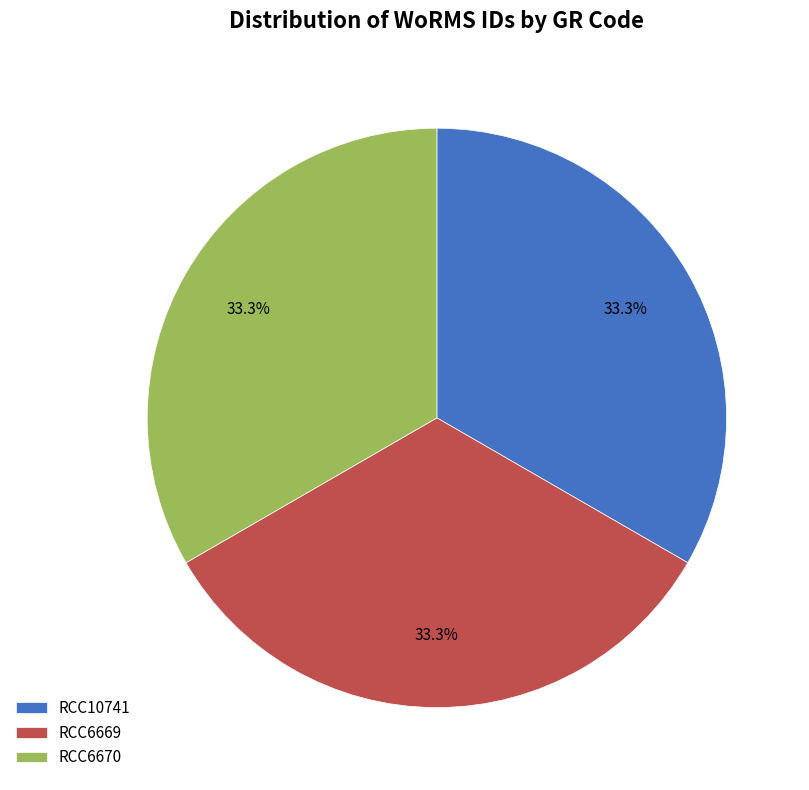

What portion of the pie excludes RCC10741?

66.7%